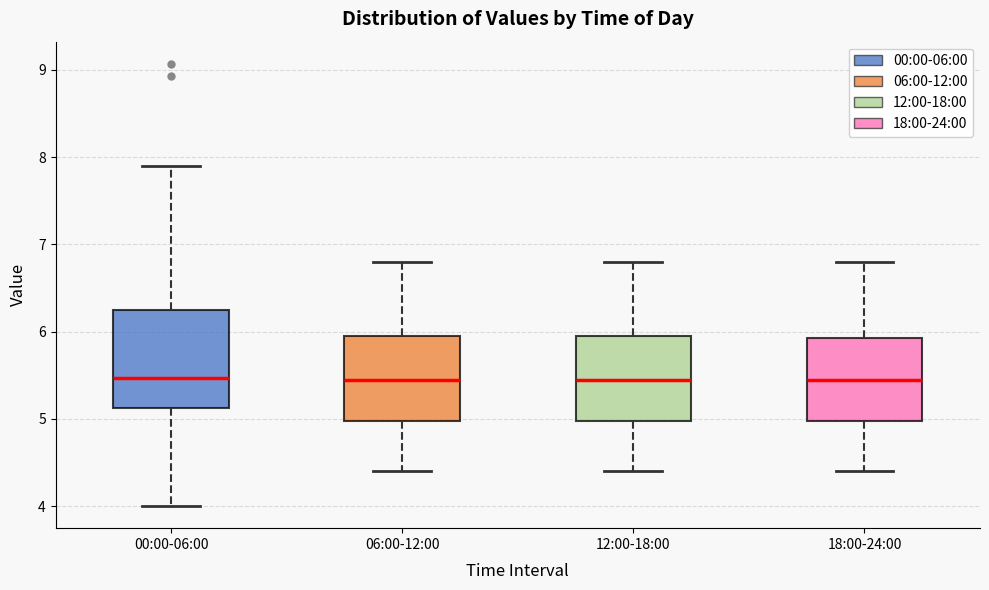

Reading left to right, read every box against the y-axis: the position of its median line, the range the box covers, and the ends of its whiskers. The values are not printed on the chart, so give them approximately, as read against the axis.

00:00-06:00: median 5.5, box 5.1 to 6.3, whiskers 4.0 to 7.9
06:00-12:00: median 5.5, box 5.0 to 6.0, whiskers 4.4 to 6.8
12:00-18:00: median 5.5, box 5.0 to 6.0, whiskers 4.4 to 6.8
18:00-24:00: median 5.5, box 5.0 to 5.9, whiskers 4.4 to 6.8